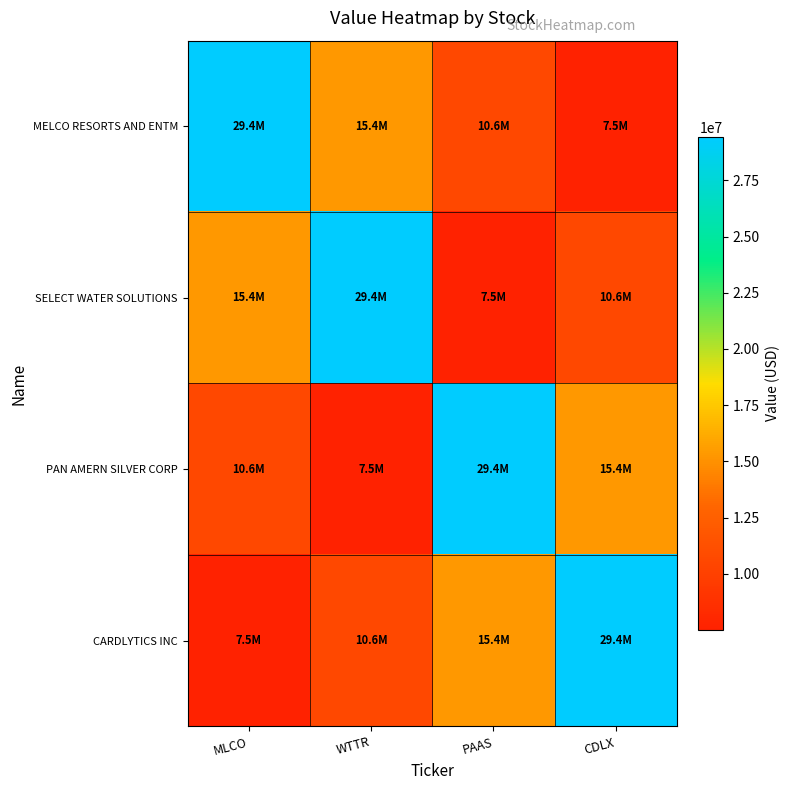

Which category has the highest value across all series?

MLCO